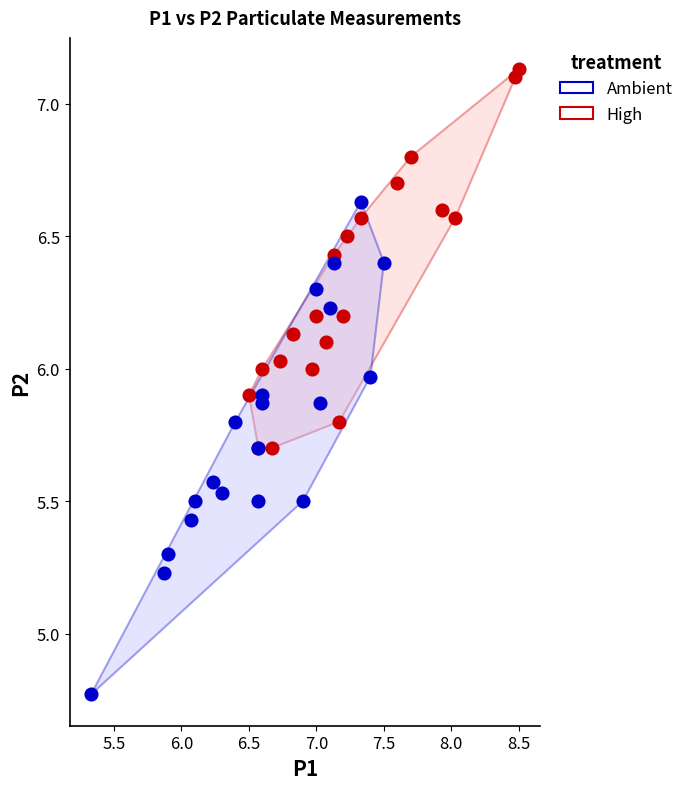

Which series reaches the minimum Y coordinate?

Ambient